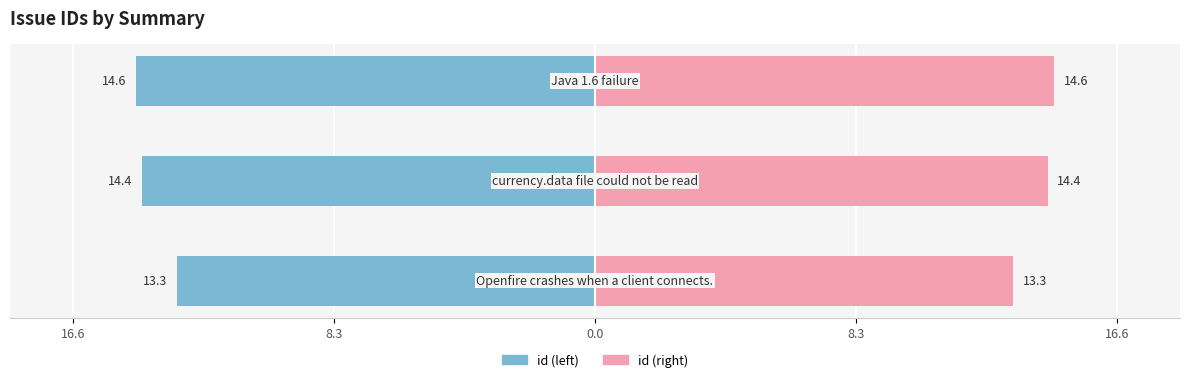

How many bars are there in total?

6